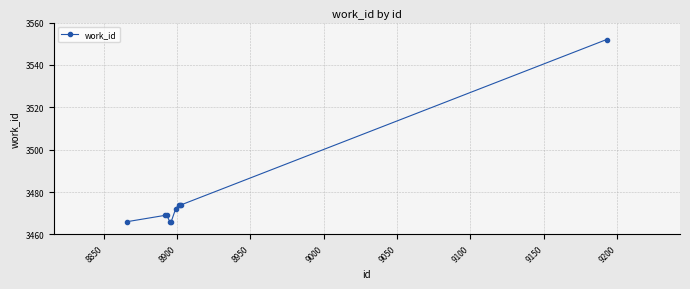

What is the difference between the second highest and second lowest values?

8